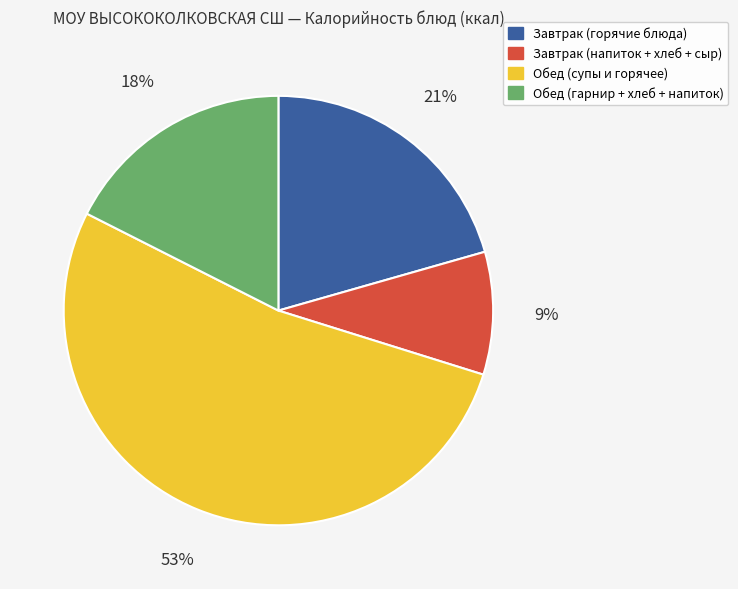

Is there a majority slice in this chart?

Yes